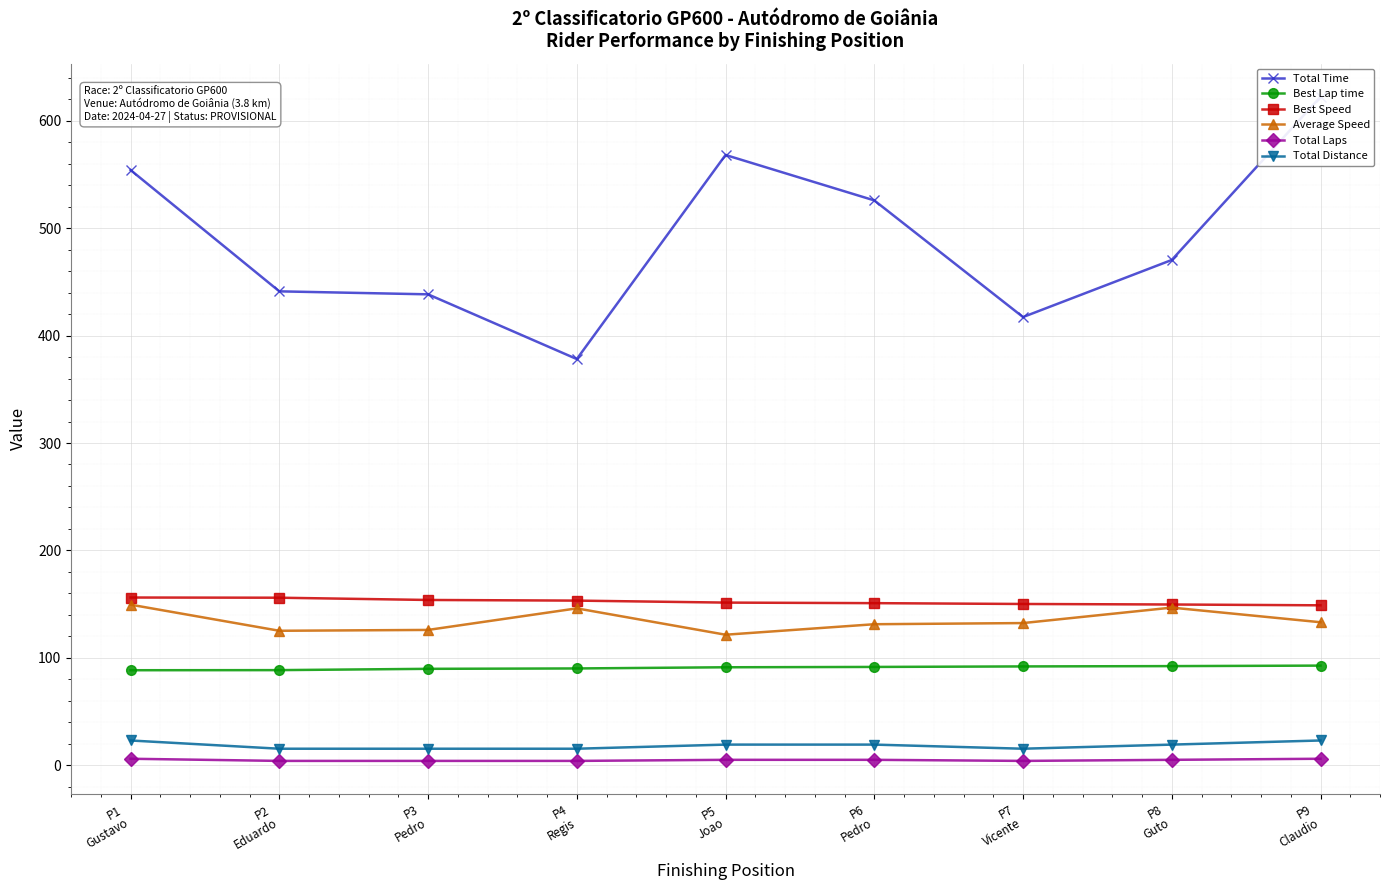

List the labels in order of Total Distance value, largest first.

P1
Gustavo, P9
Claudio, P5
Joao, P6
Pedro, P8
Guto, P2
Eduardo, P3
Pedro, P4
Regis, P7
Vicente